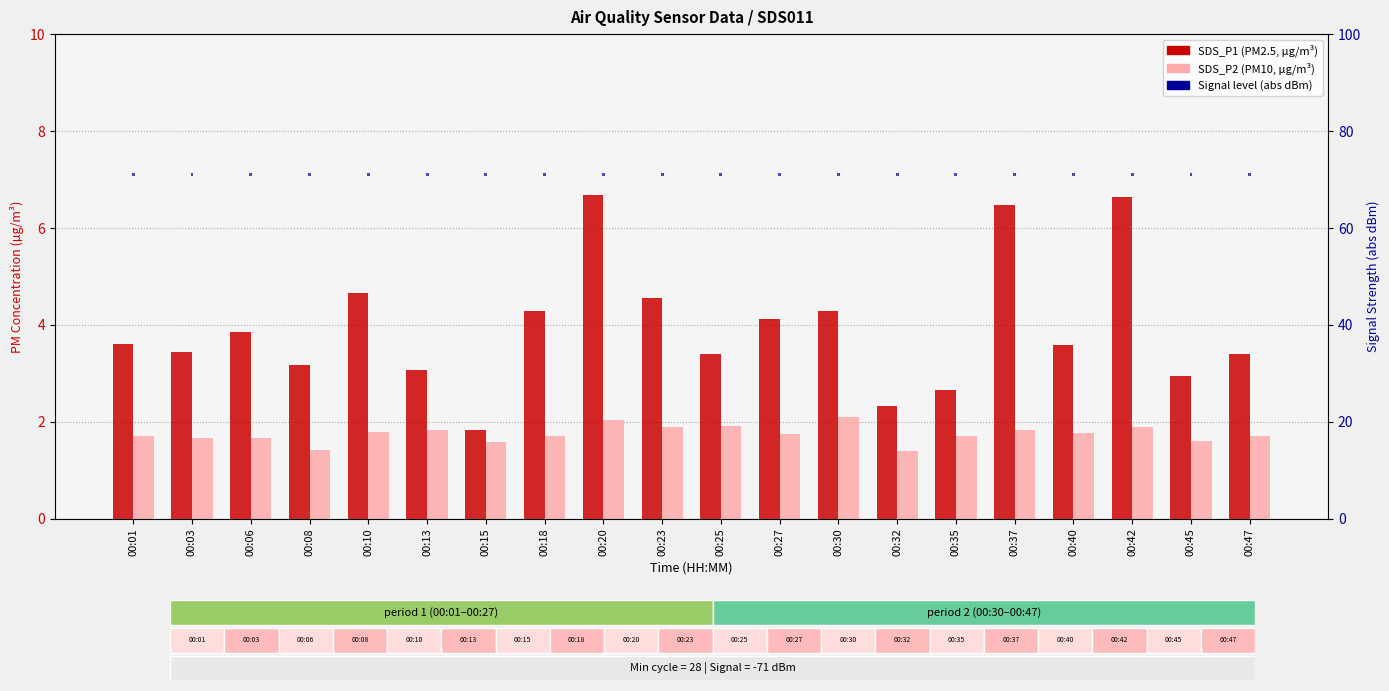

Is it true that SDS_P2 equals 2.6 at 00:01?

False